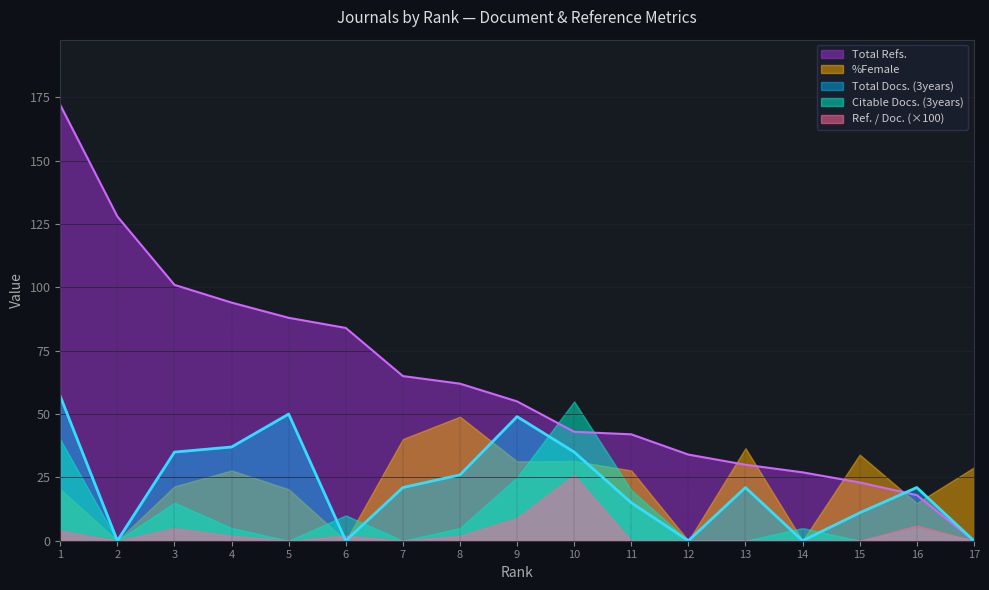

Is it true that Total Docs. (3years) equals -35.5 at 2?

False